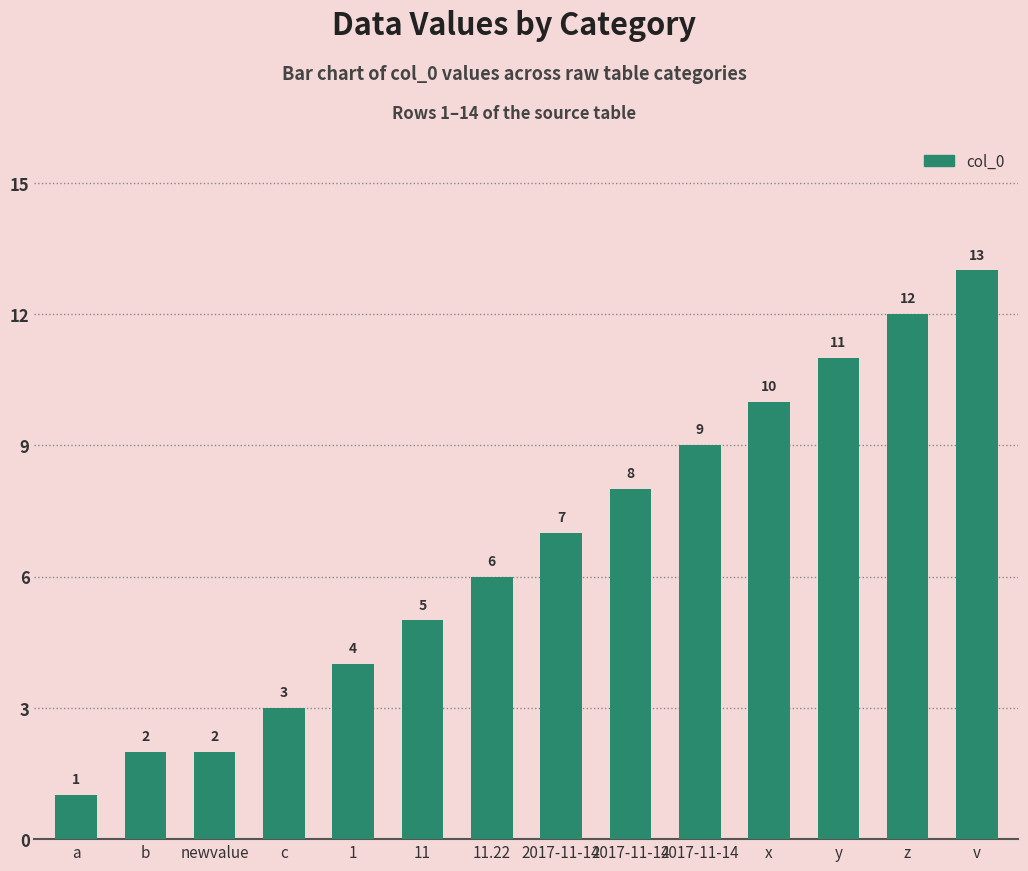

Count the number of categories in the chart.

14